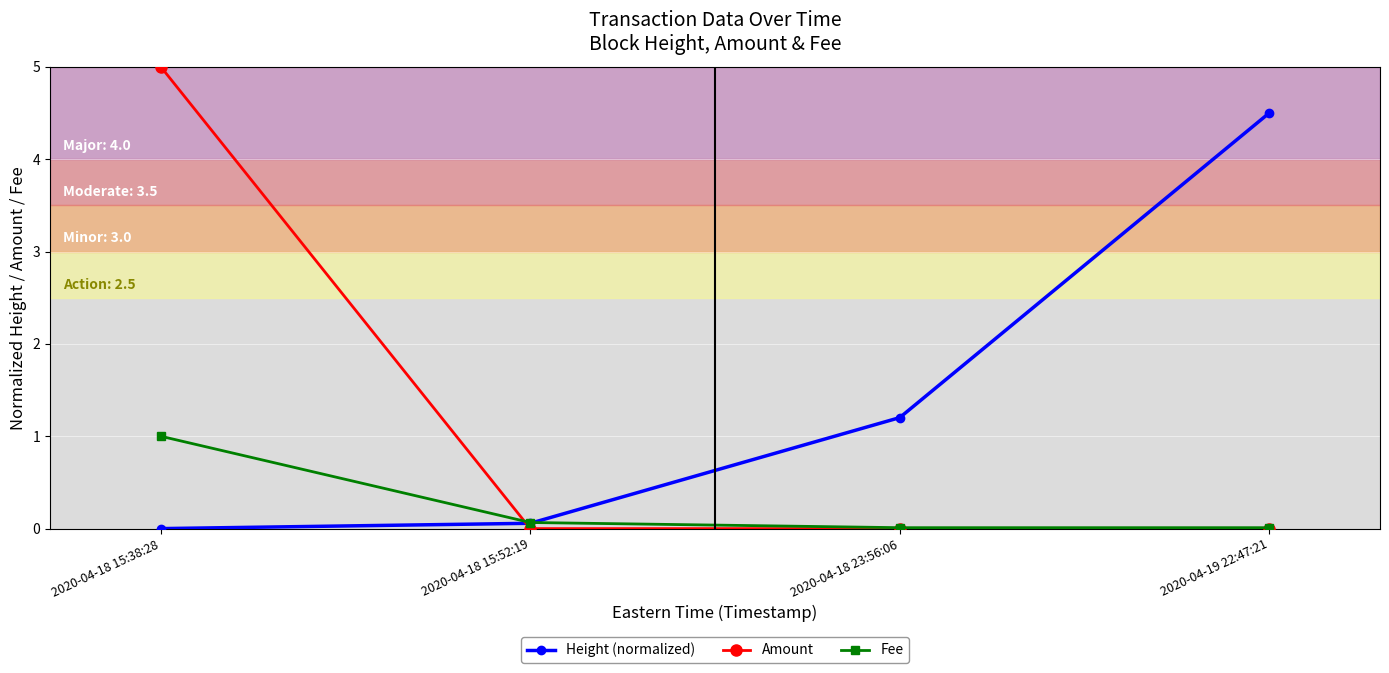

What is the sum of all Amount values?

5.0